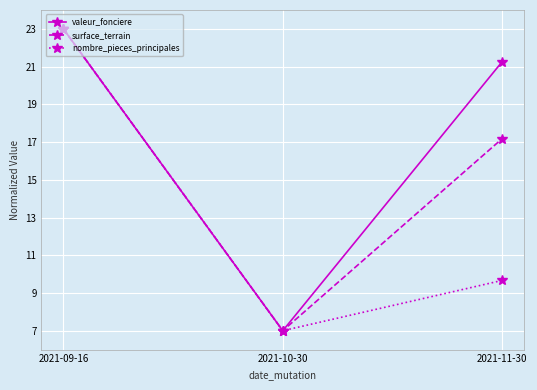

What are all the series names shown in the legend?

valeur_fonciere, surface_terrain, nombre_pieces_principales